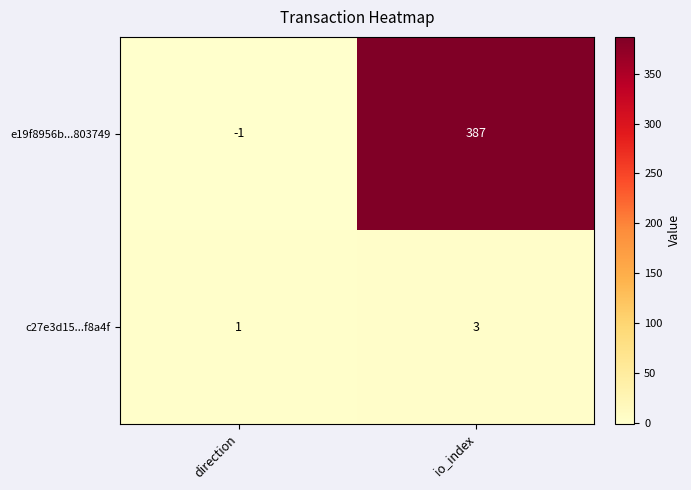

Between direction and io_index, which series saw the biggest shift?

e19f8956b...803749